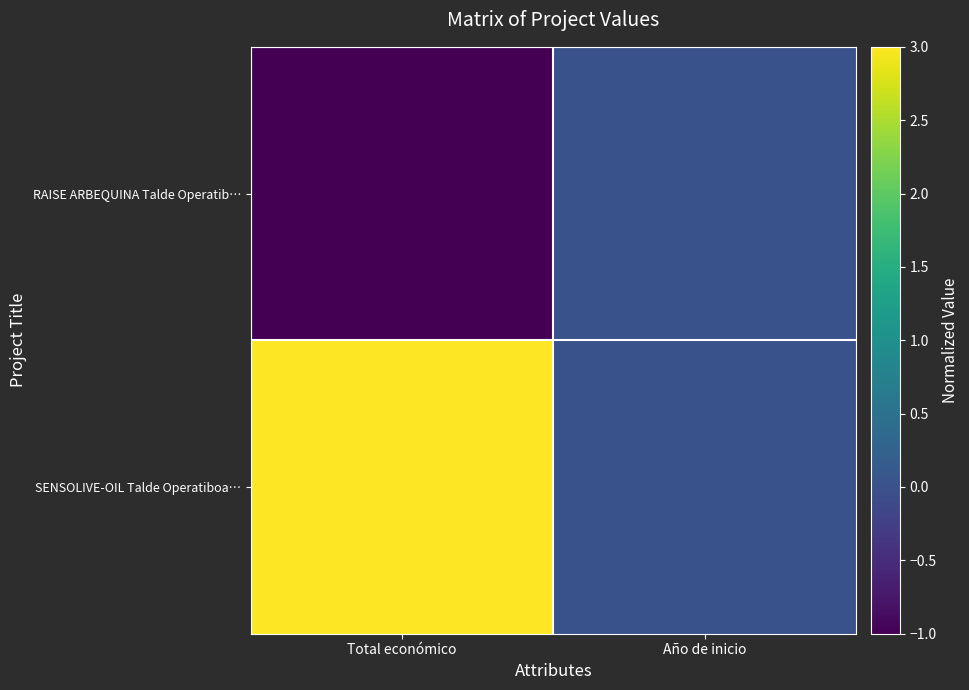

What is the difference between the highest and lowest values at Total económico?

4